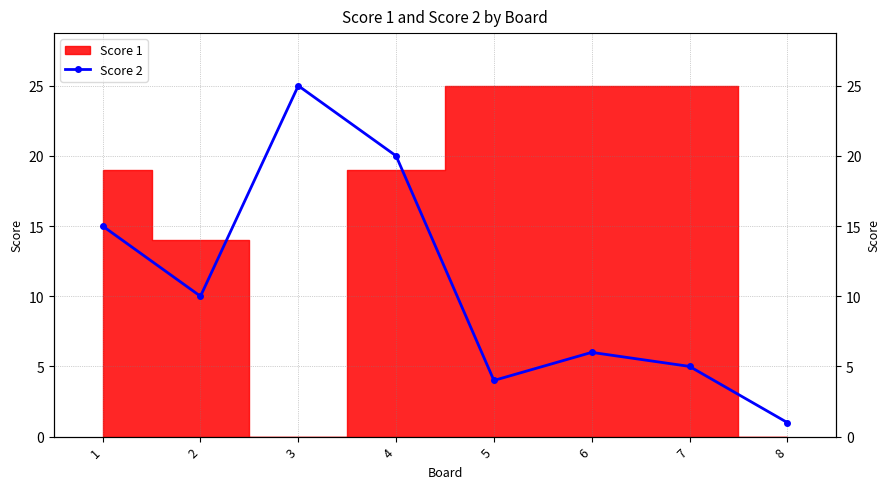

At which category does the data reach its first local valley?

2